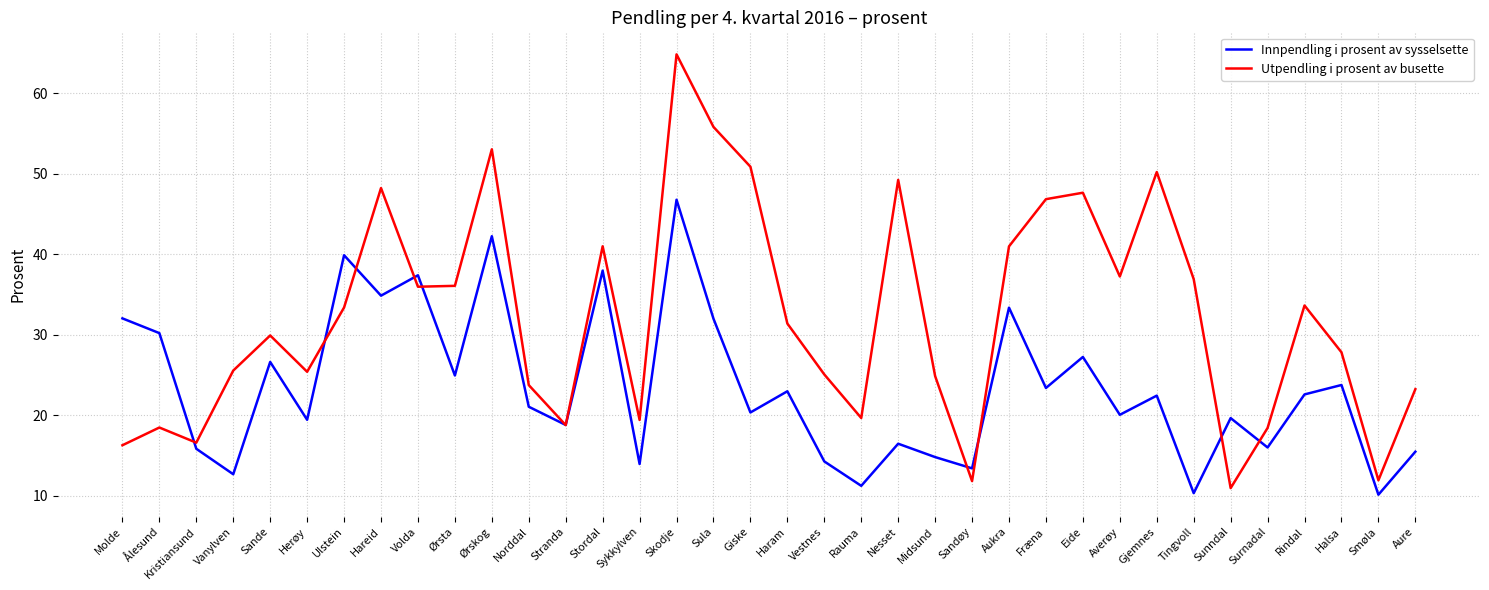

Which series has the largest total across all categories?

Utpendling i prosent av busette